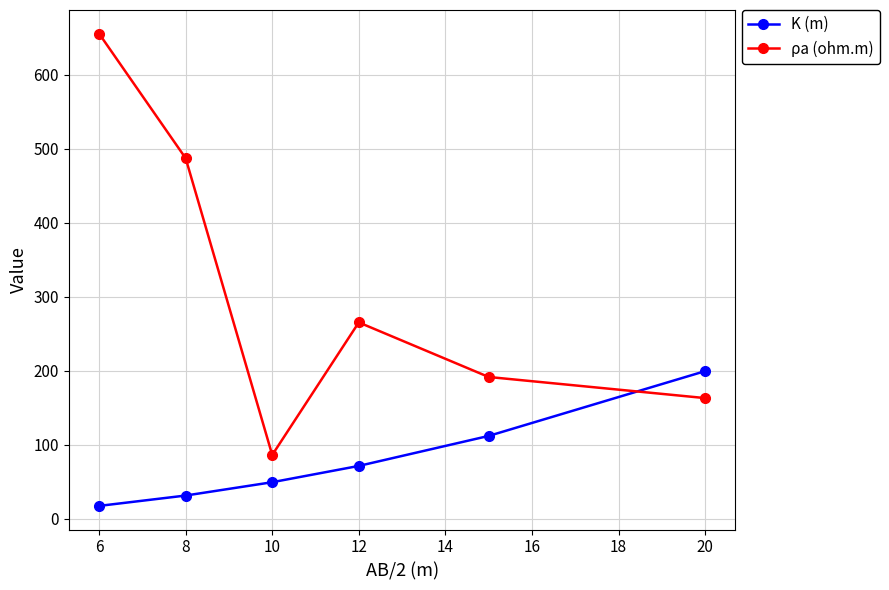

Rank the series by their maximum value, from highest to lowest.

ρa (ohm.m), K (m)